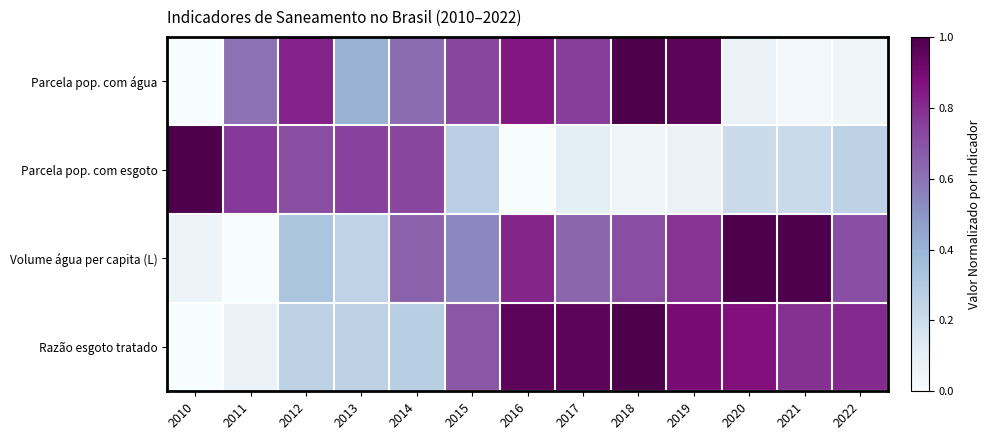

Reading left to right, transcribe all the data shown in this chart.

Parcela pop. com água: 2010=0.0	2011=0.6	2012=0.8	2013=0.4	2014=0.6	2015=0.7	2016=0.9	2017=0.8	2018=1.0	2019=1.0	2020=0.1	2021=0.0	2022=0.0
Parcela pop. com esgoto: 2010=1.0	2011=0.8	2012=0.7	2013=0.7	2014=0.7	2015=0.3	2016=0.0	2017=0.1	2018=0.1	2019=0.1	2020=0.2	2021=0.2	2022=0.3
Volume água per capita (L): 2010=0.1	2011=0.0	2012=0.3	2013=0.2	2014=0.6	2015=0.5	2016=0.8	2017=0.6	2018=0.7	2019=0.8	2020=1.0	2021=1.0	2022=0.7
Razão esgoto tratado: 2010=0.0	2011=0.1	2012=0.3	2013=0.3	2014=0.3	2015=0.7	2016=1.0	2017=1.0	2018=1.0	2019=0.9	2020=0.9	2021=0.8	2022=0.8